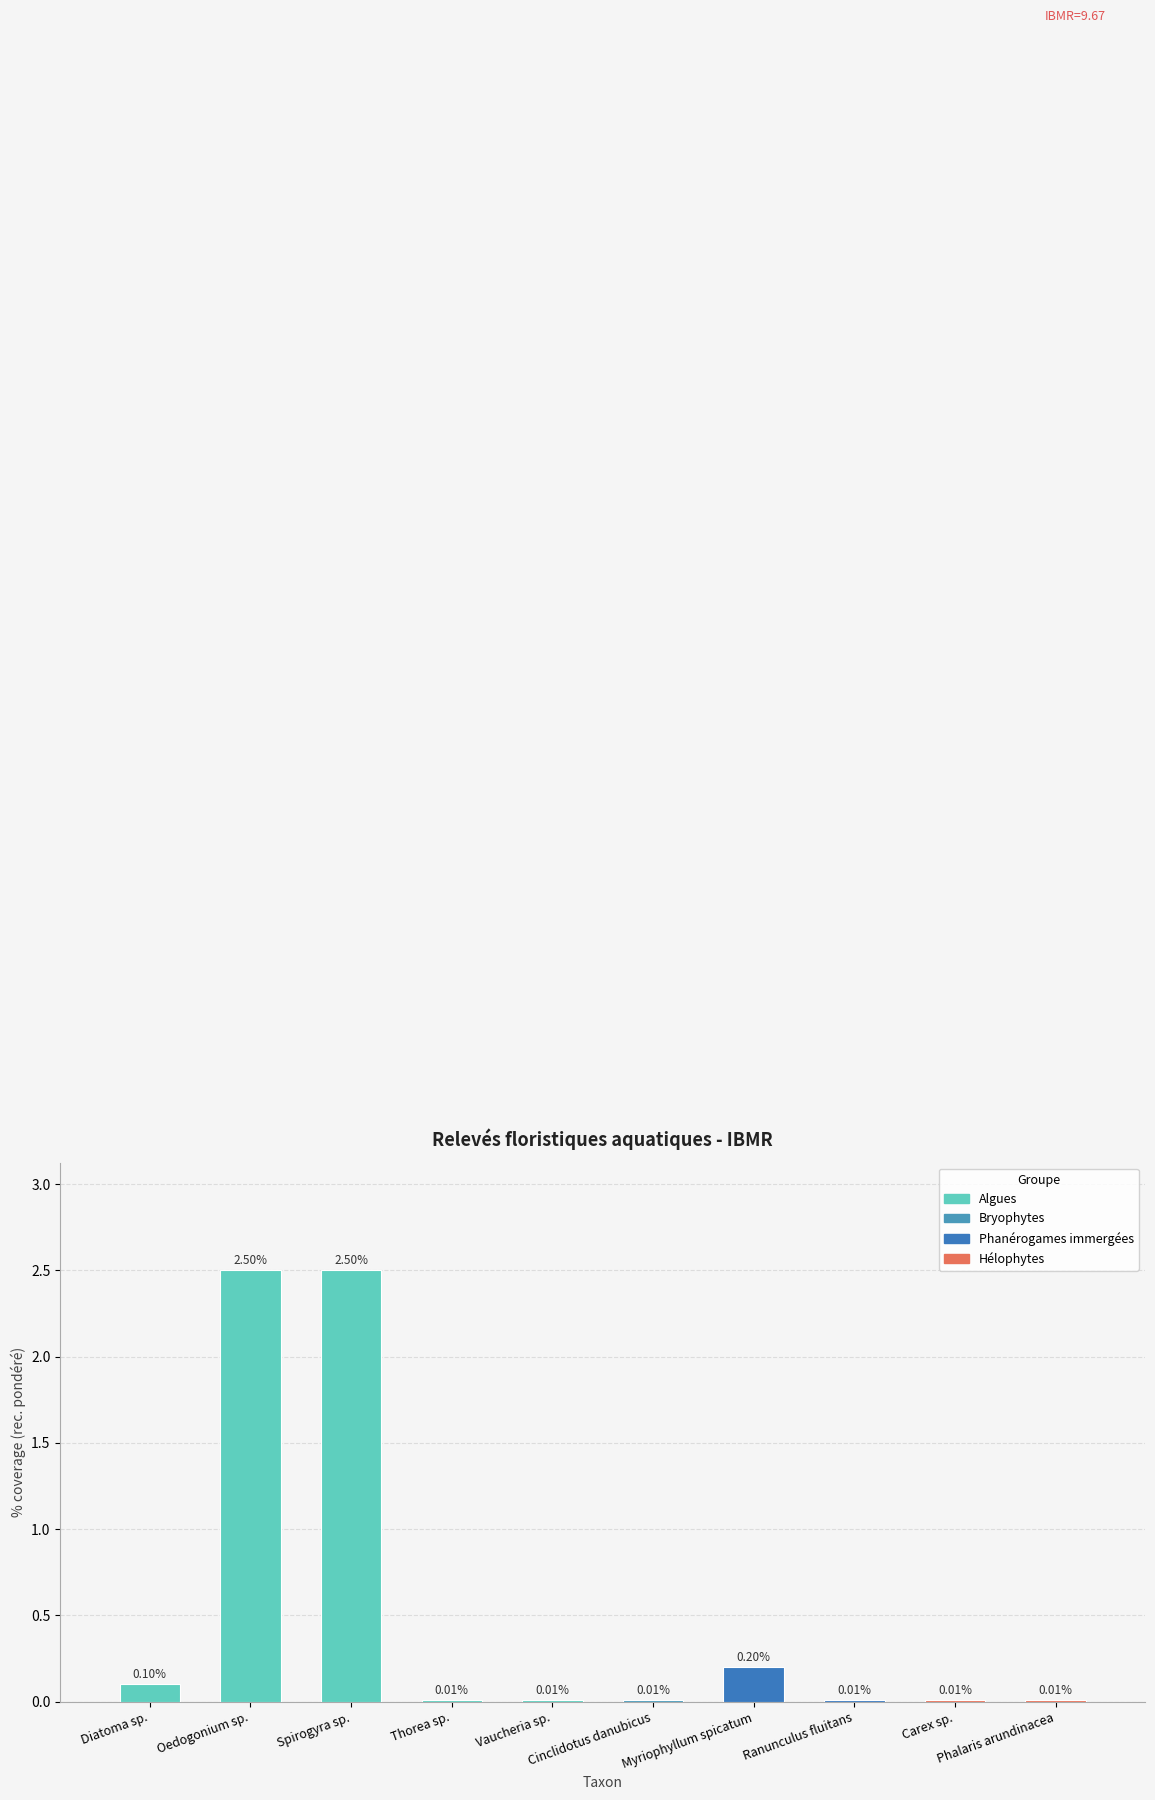

How many bars are there in total?

10